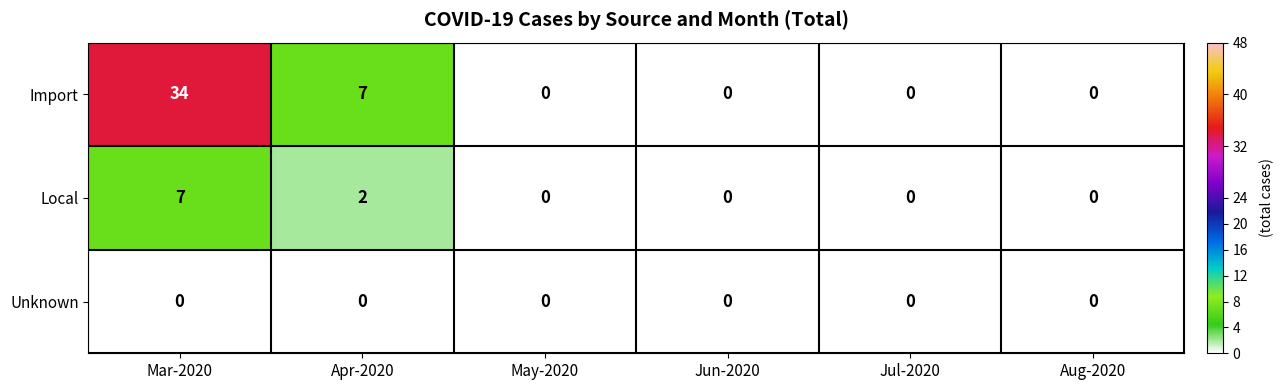

Rank the series by their maximum value, from highest to lowest.

Import, Local, Unknown